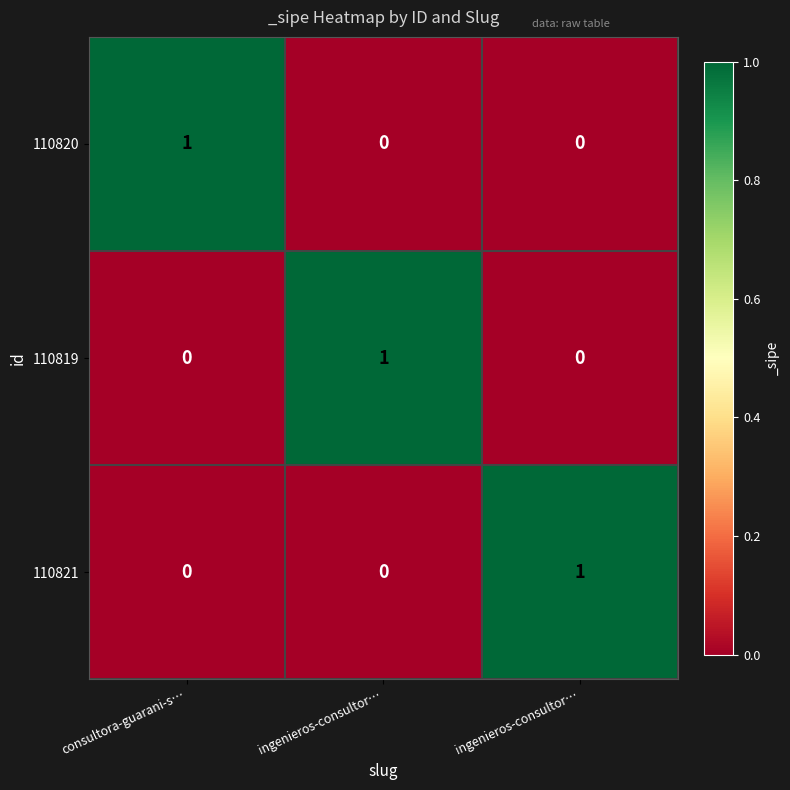

Rank the series by their maximum value, from highest to lowest.

110820, 110819, 110821